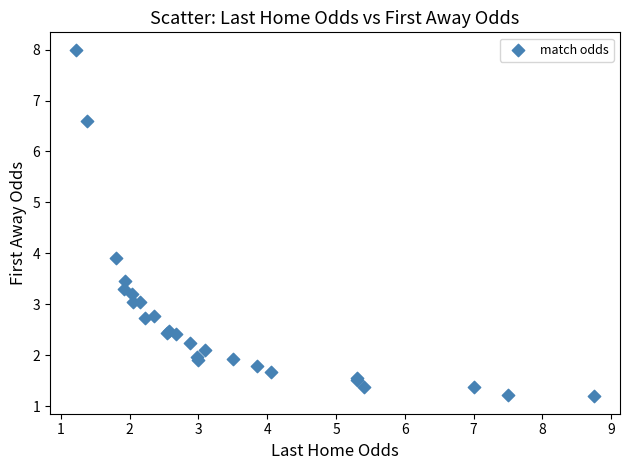

What Y value in the scatter plot is closest to 4?

3.9